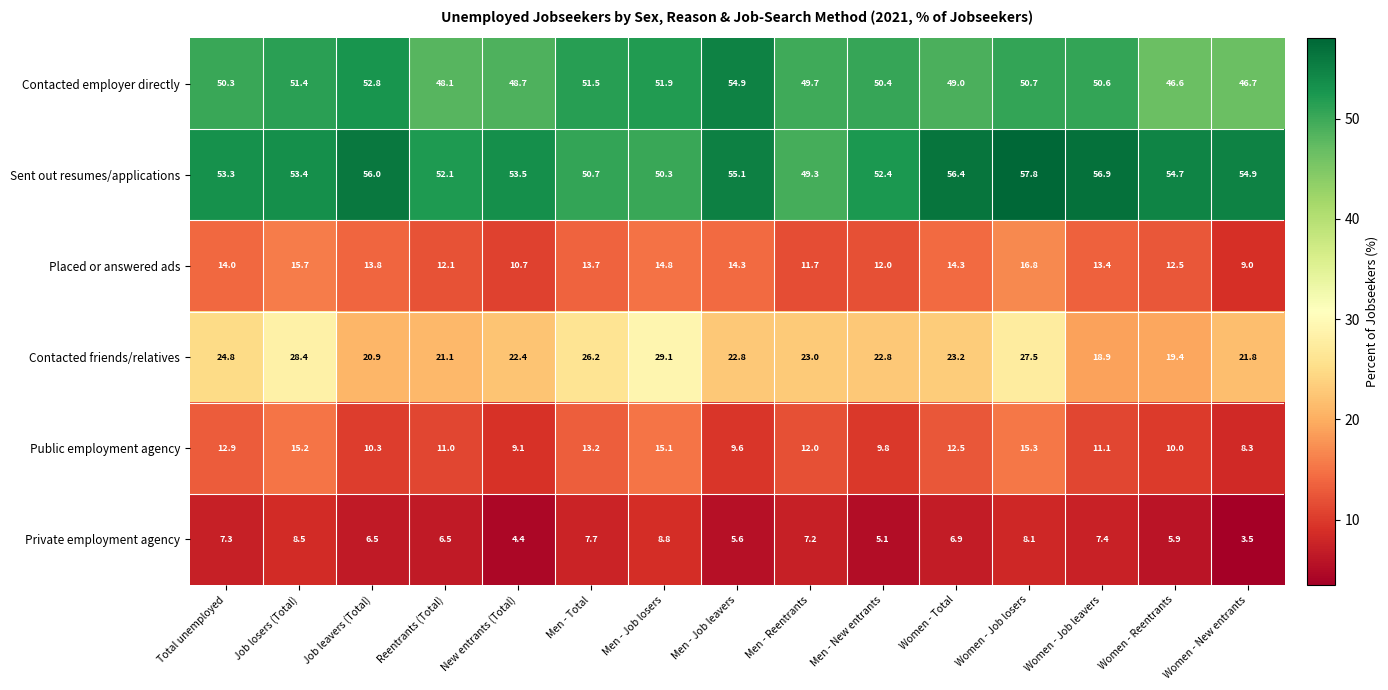

Count the number of categories in the chart.

15